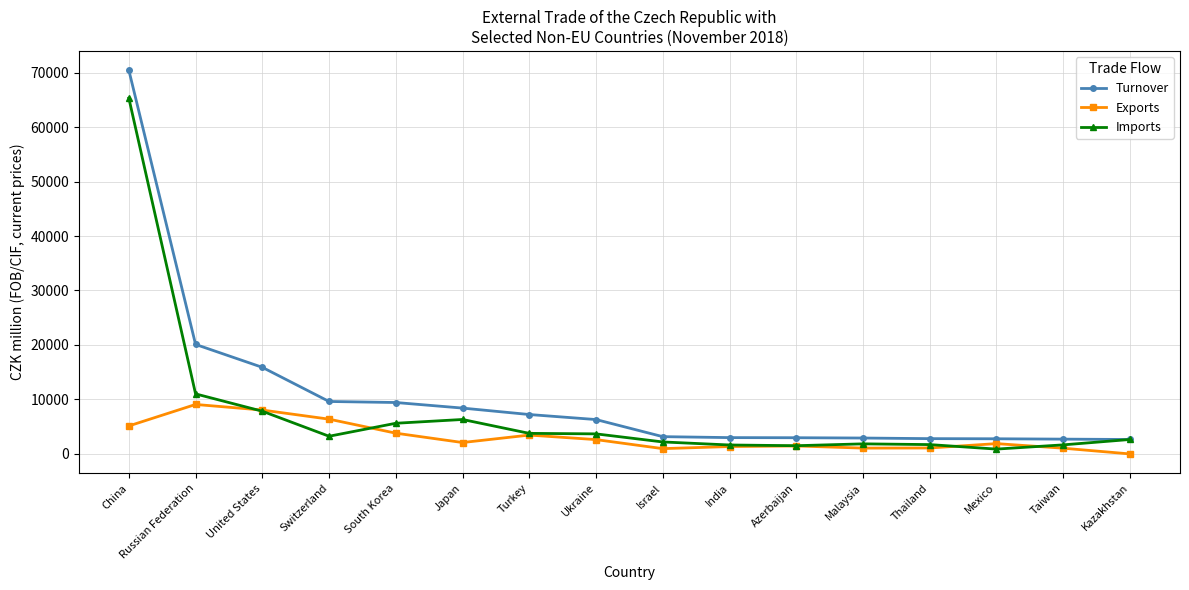

Which series has the widest spread of values?

Turnover